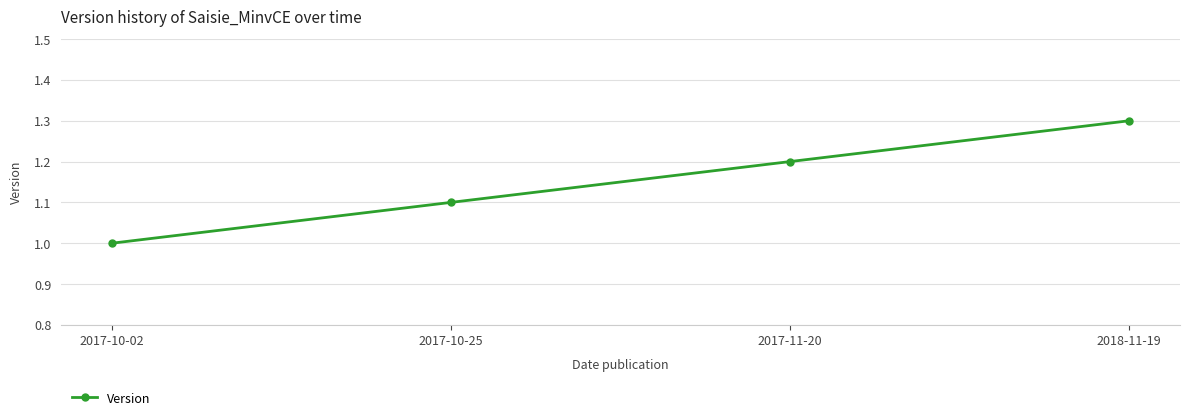

What is the difference between the second highest and second lowest values?

0.1